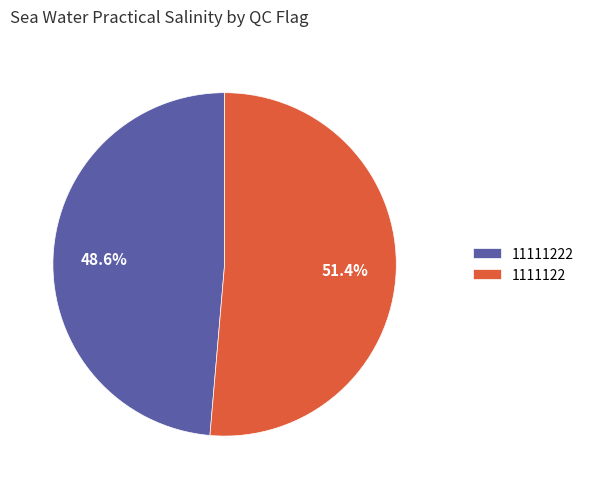

How many slices are in this pie chart?

2